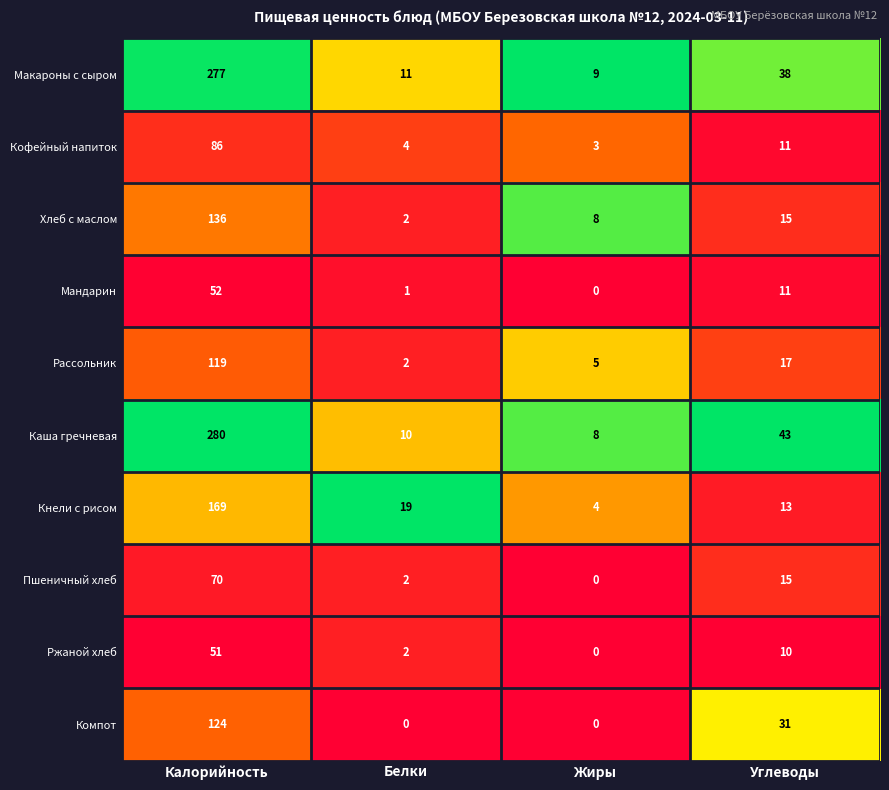

Which series has the largest total across all categories?

Каша гречневая